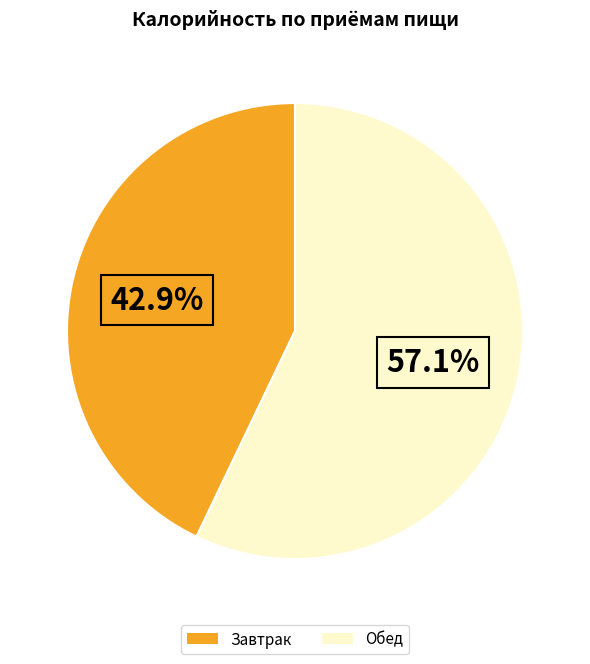

True or false: Завтрак accounts for 43% of the total.

True